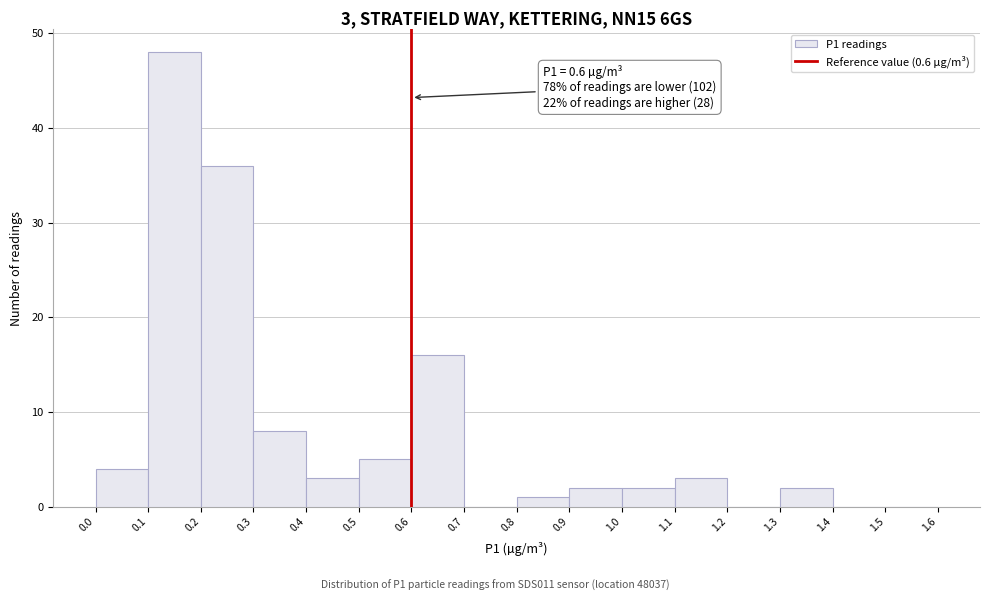

Over which range of the x-axis is the bar tallest?

0.1 to 0.2